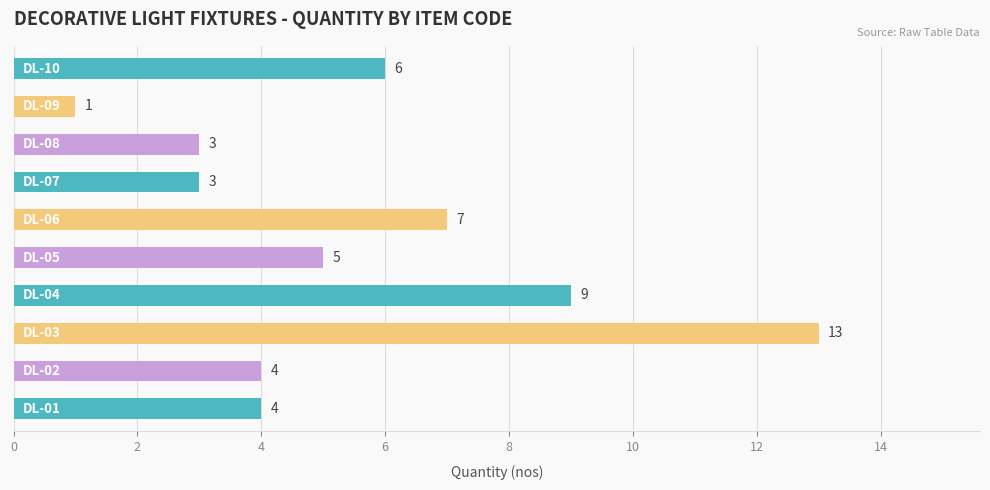

What is the greatest value displayed?

13